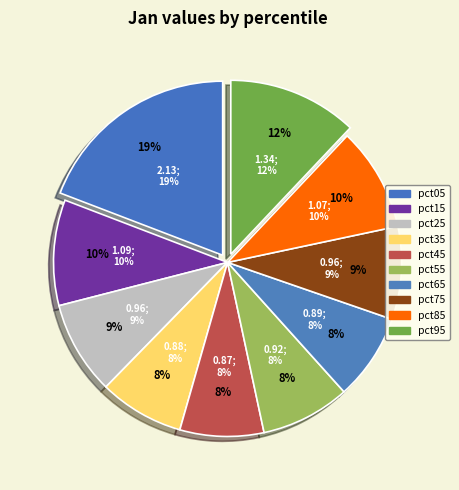

What portion of the pie excludes pct95?

88.0%